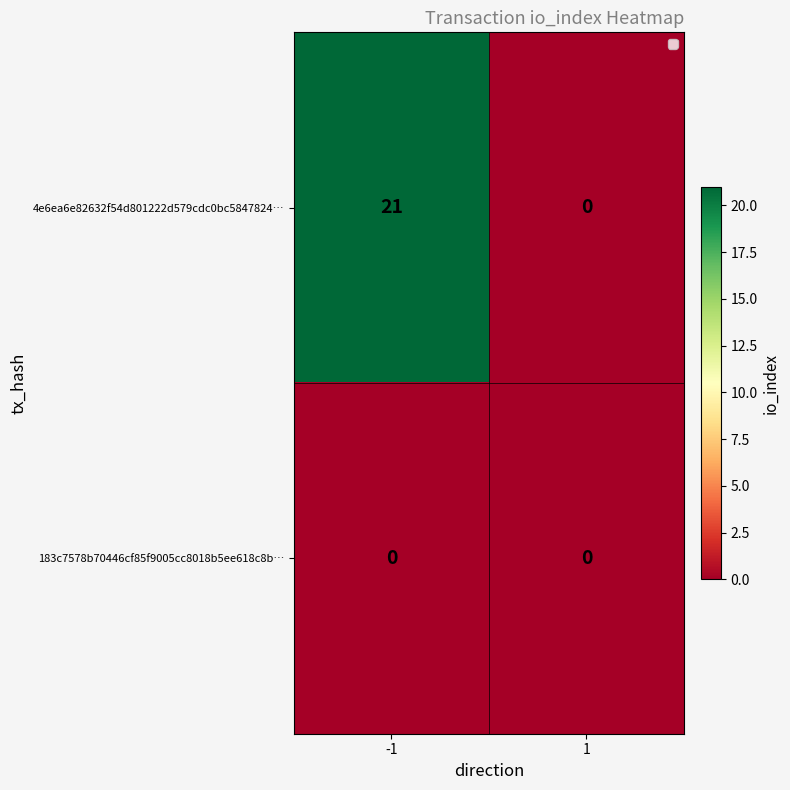

List the series in order of their overall mean, highest first.

4e6ea6e82632f54d801222d579cdc0bc5847824…, 183c7578b70446cf85f9005cc8018b5ee618c8b…